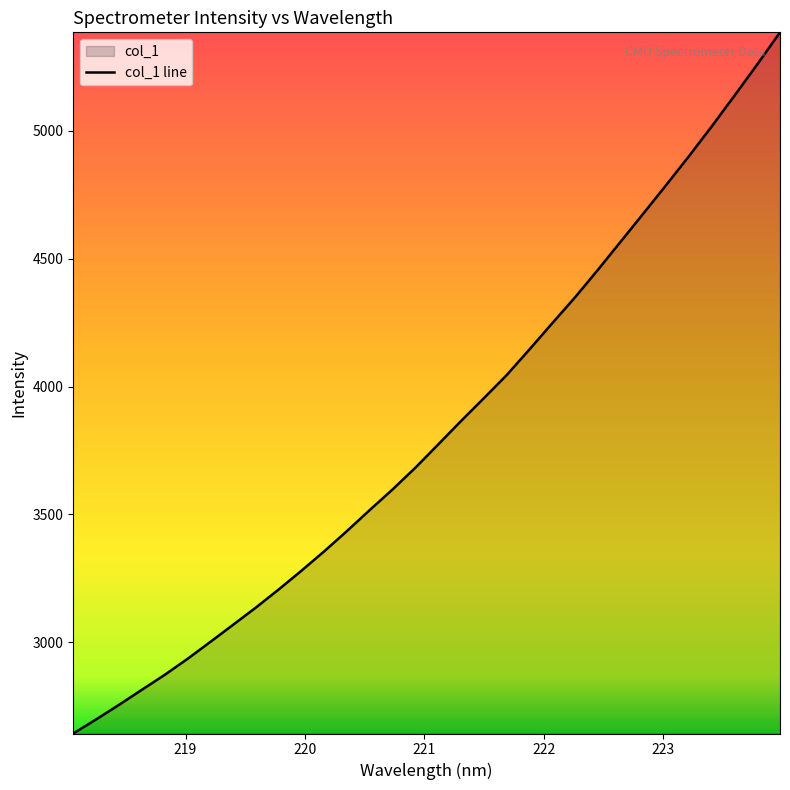

What is the greatest value displayed?

5385.4